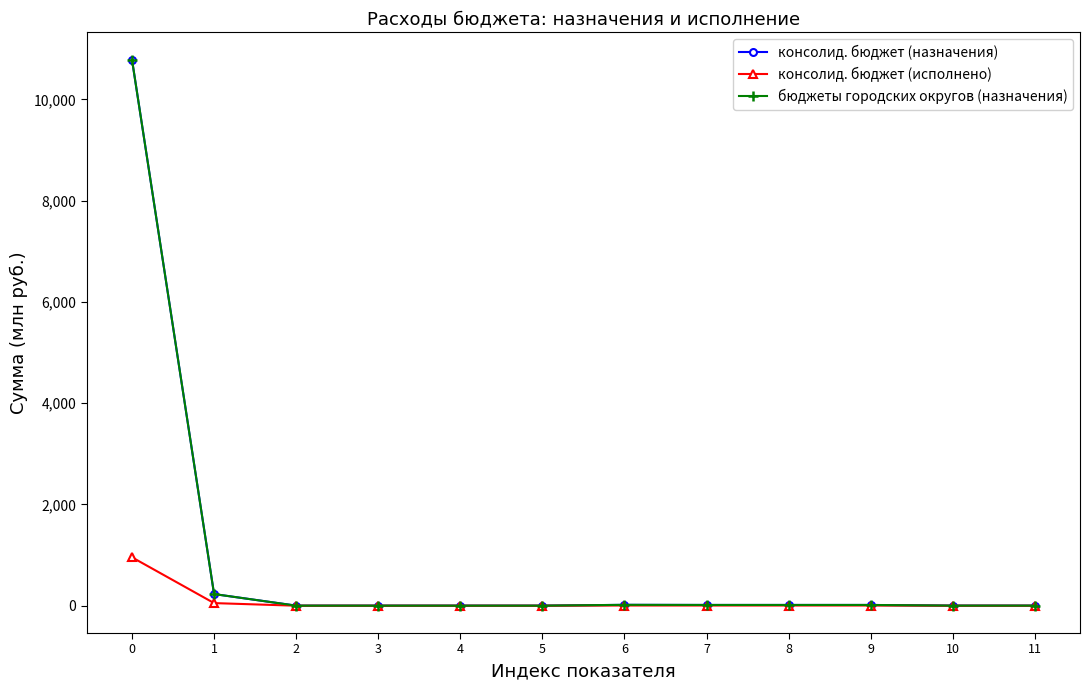

True or false: консолид. бюджет (назначения) and бюджеты городских округов (назначения) cross at least once.

False